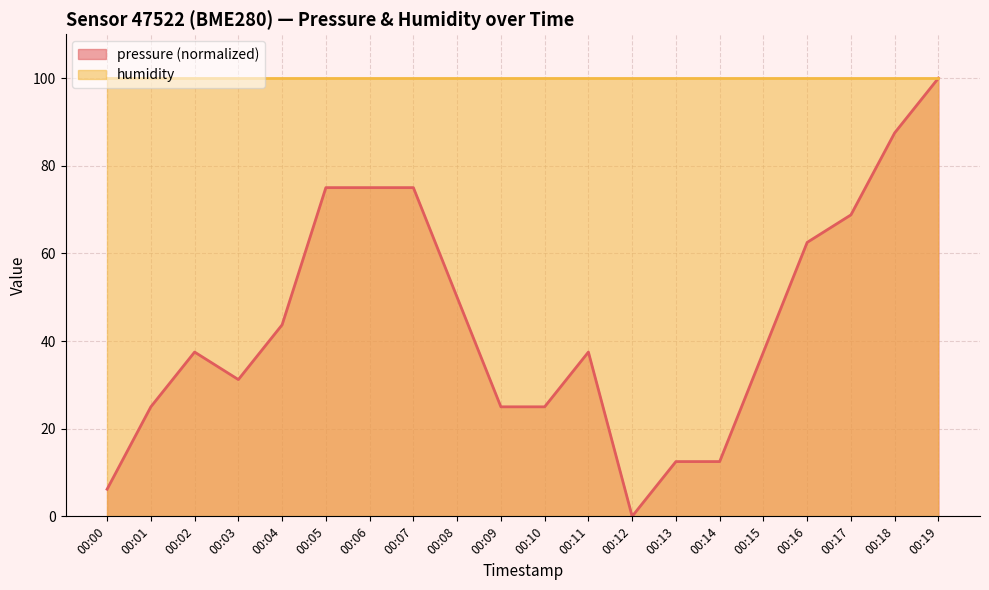

True or false: the data has more than 0 interior local peaks.

True